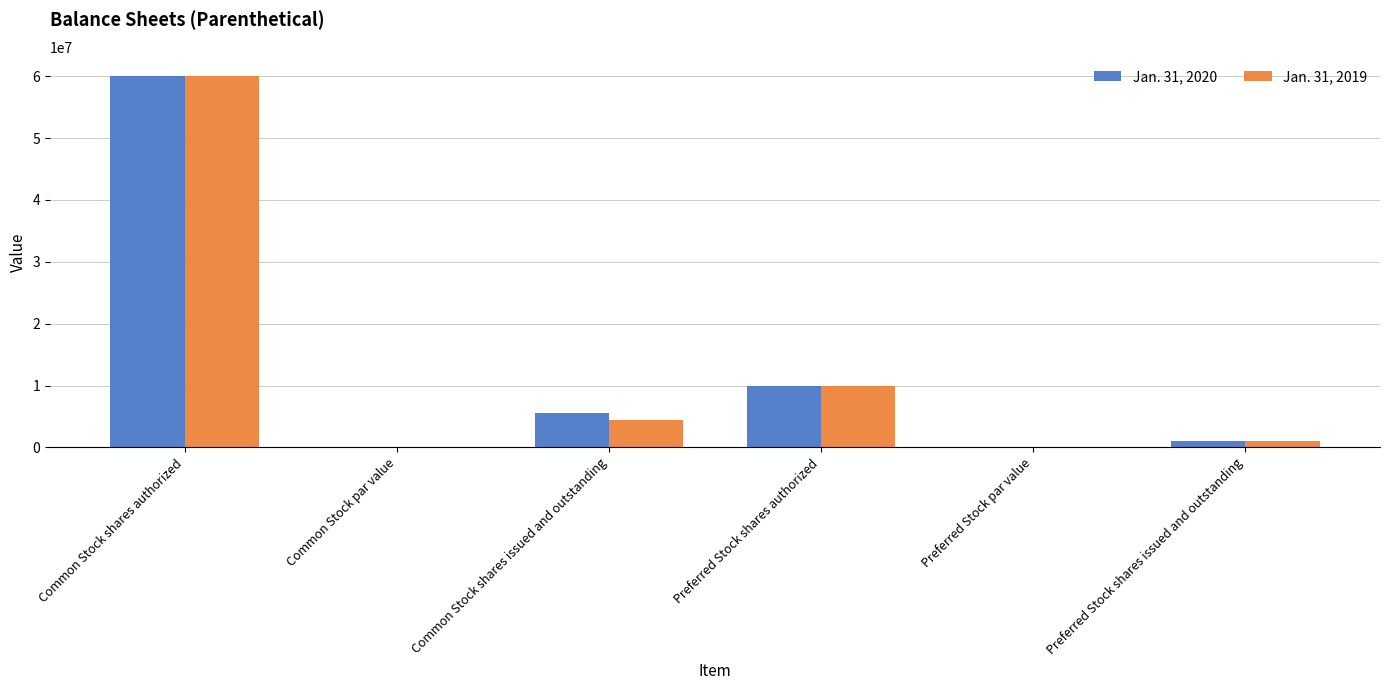

What are all the series names shown in the legend?

Jan. 31, 2020, Jan. 31, 2019